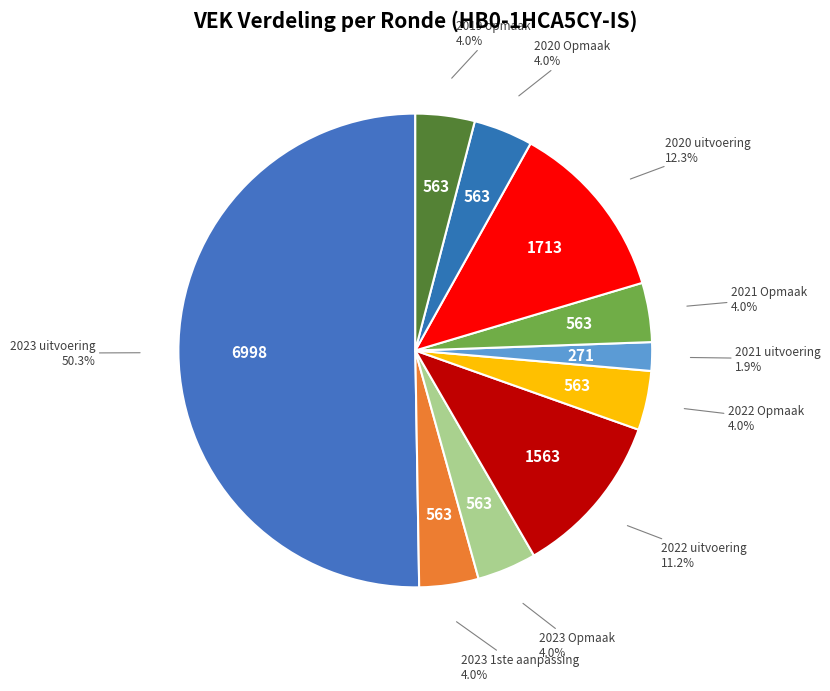

Which has a higher value, 2023 uitvoering or 2022 uitvoering?

2023 uitvoering